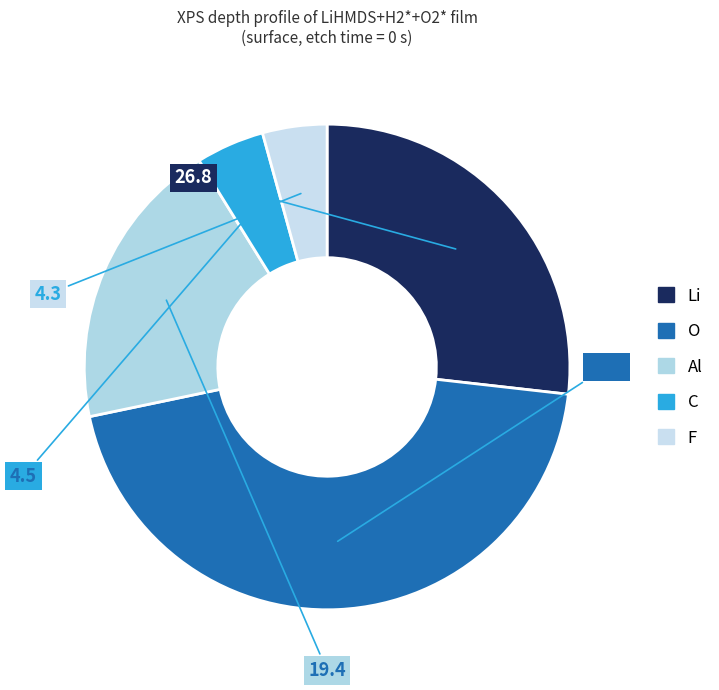

Count the number of slices in the pie.

5